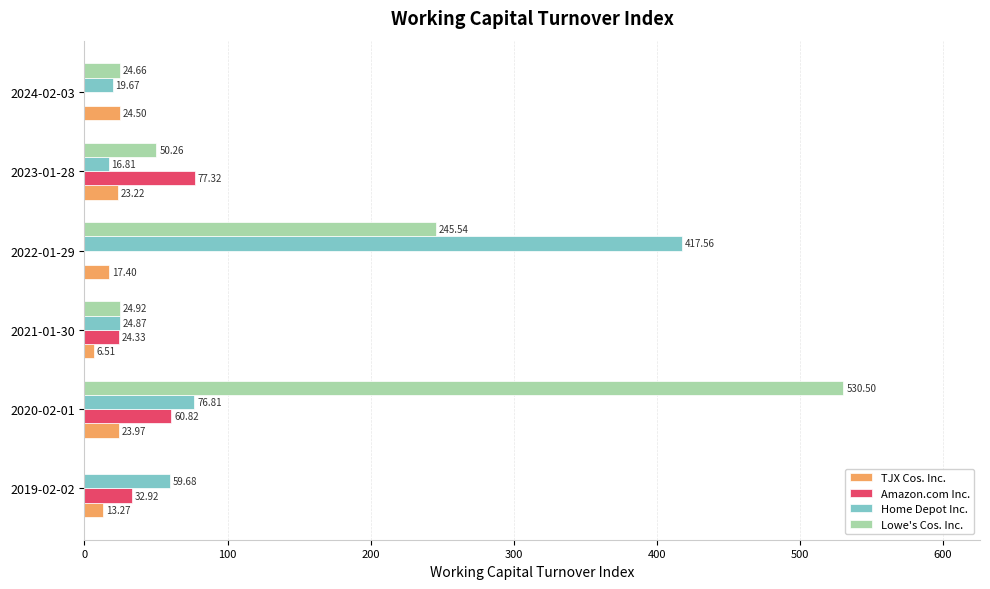

At which label is Home Depot Inc. closest to 217?

2020-02-01